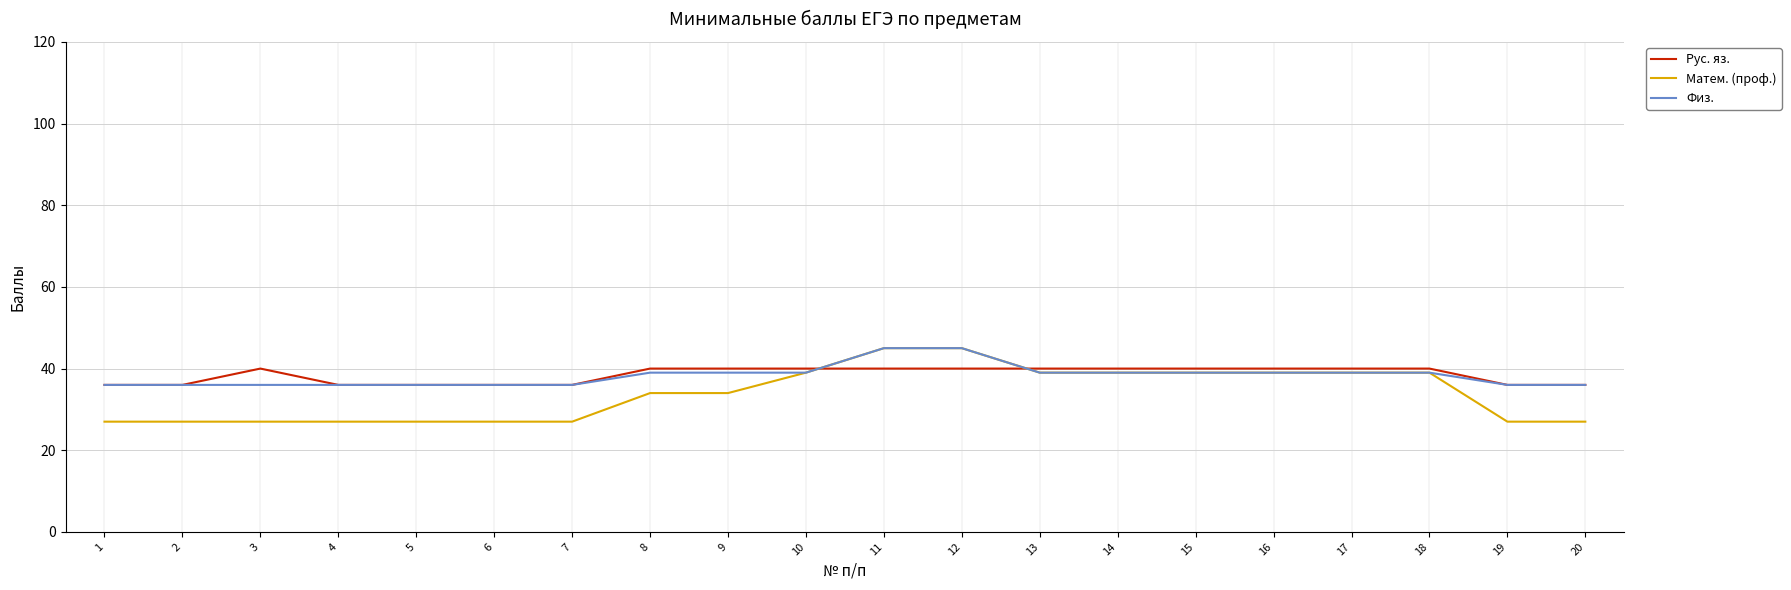

The value of Матем. (проф.) at 5 is 27. True or false?

True